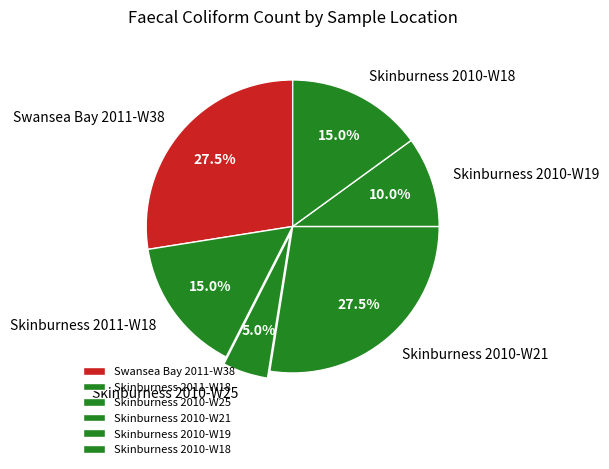

Is there a majority slice in this chart?

No